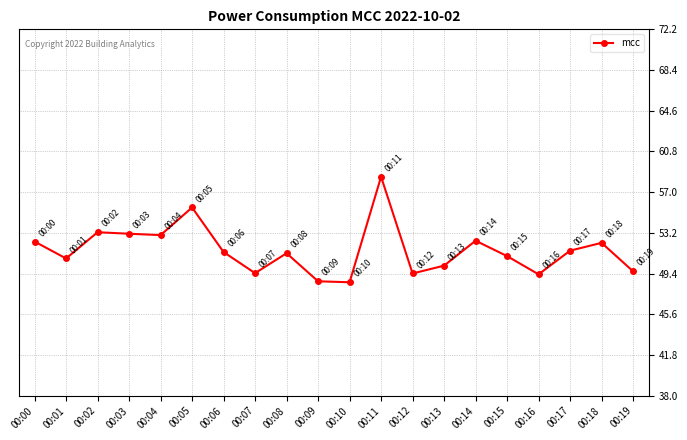

What is the maximum value shown in the chart?

58.4